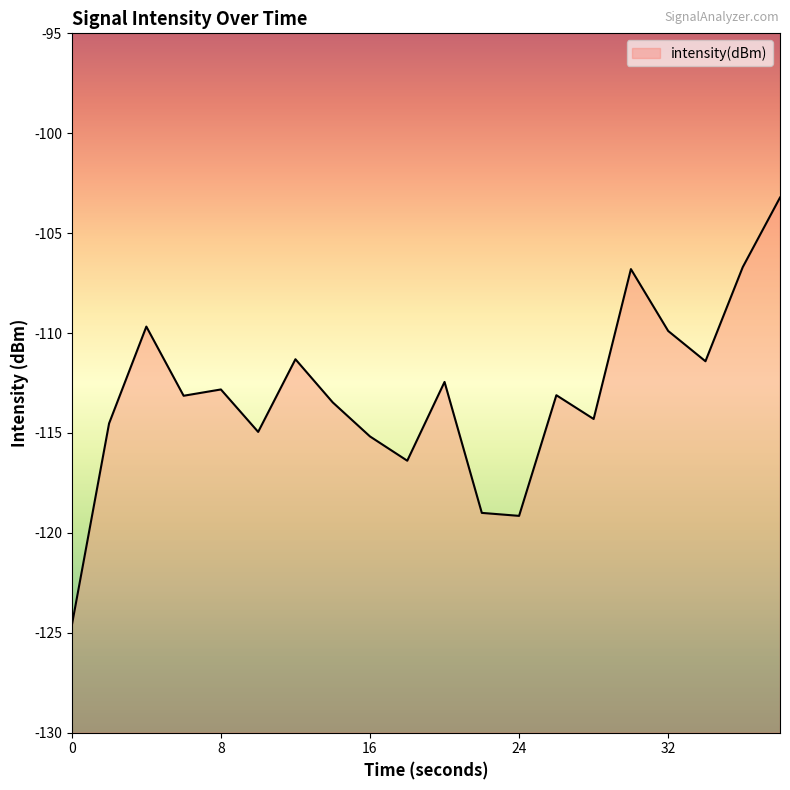

Which label corresponds to the largest value in the chart?

38